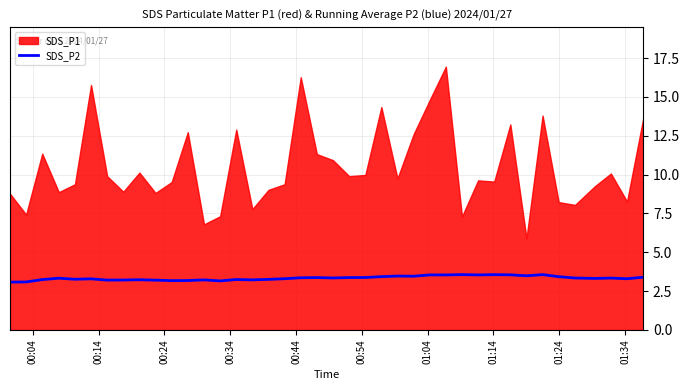

True or false: the data has more than 1 interior local peaks.

True